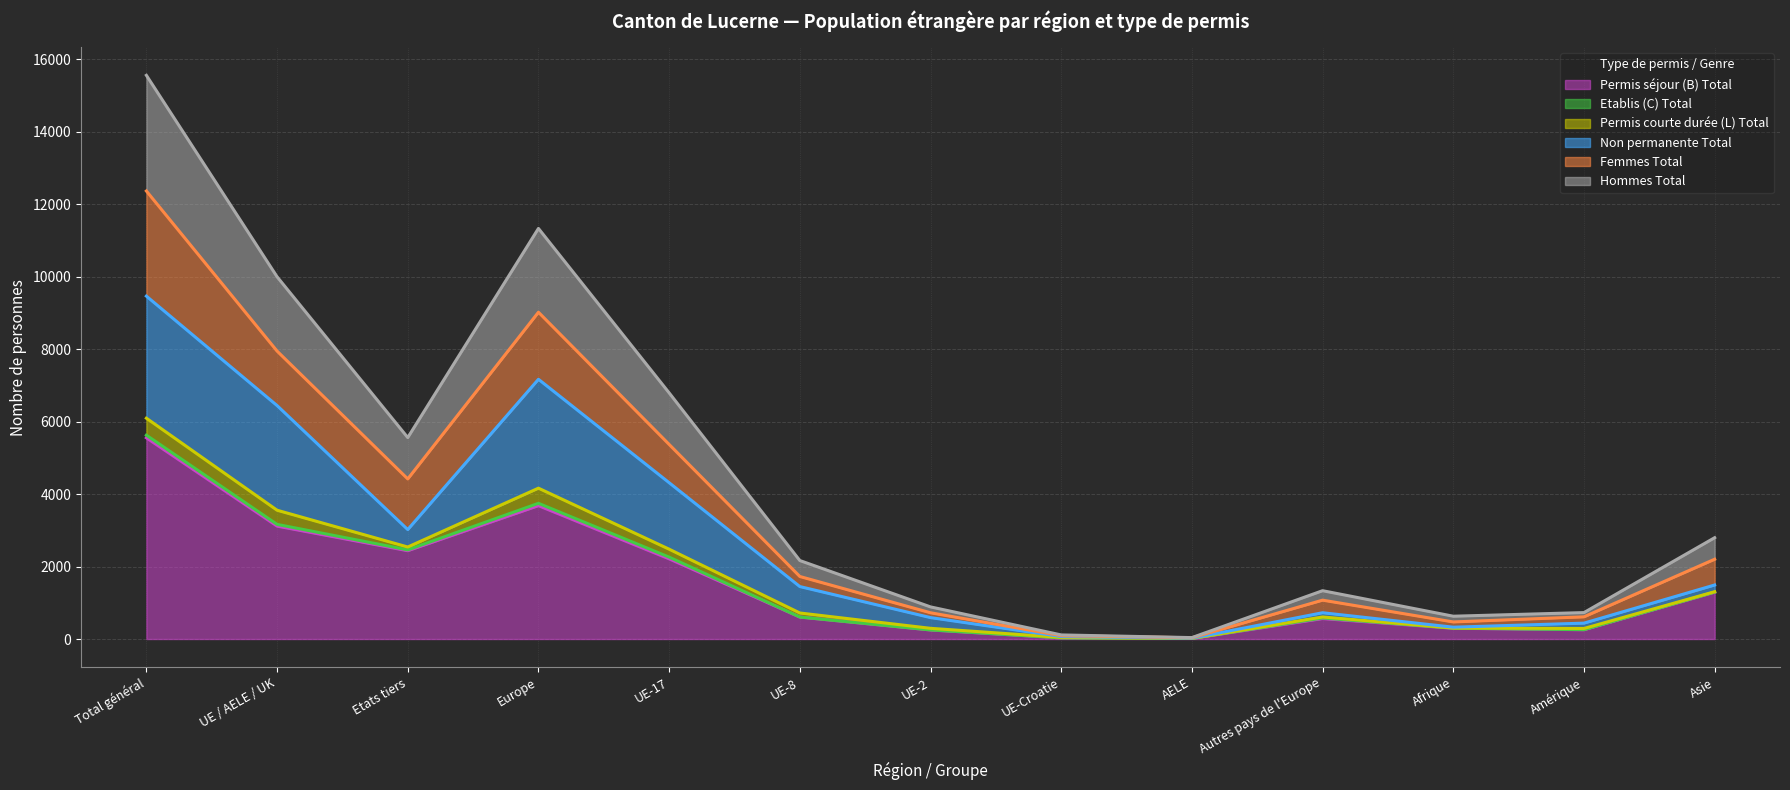

What is the difference between the highest and lowest values at UE-Croatie?

82